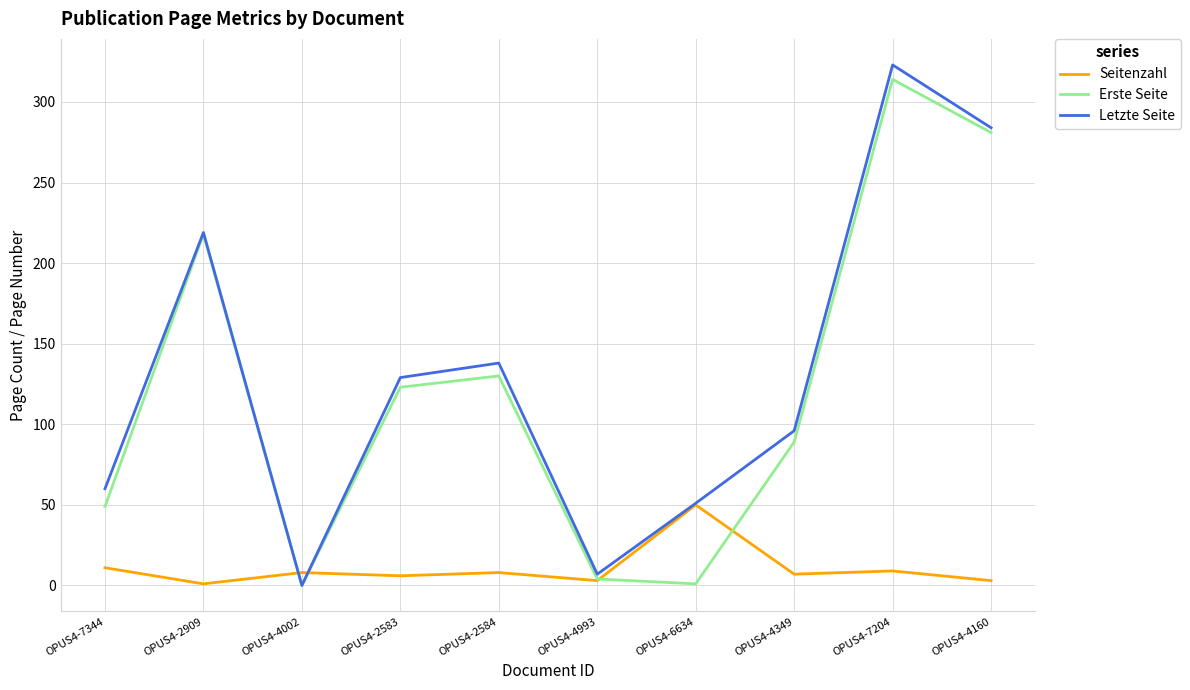

Between OPUS4-2583 and OPUS4-4349, which series saw the biggest shift?

Erste Seite